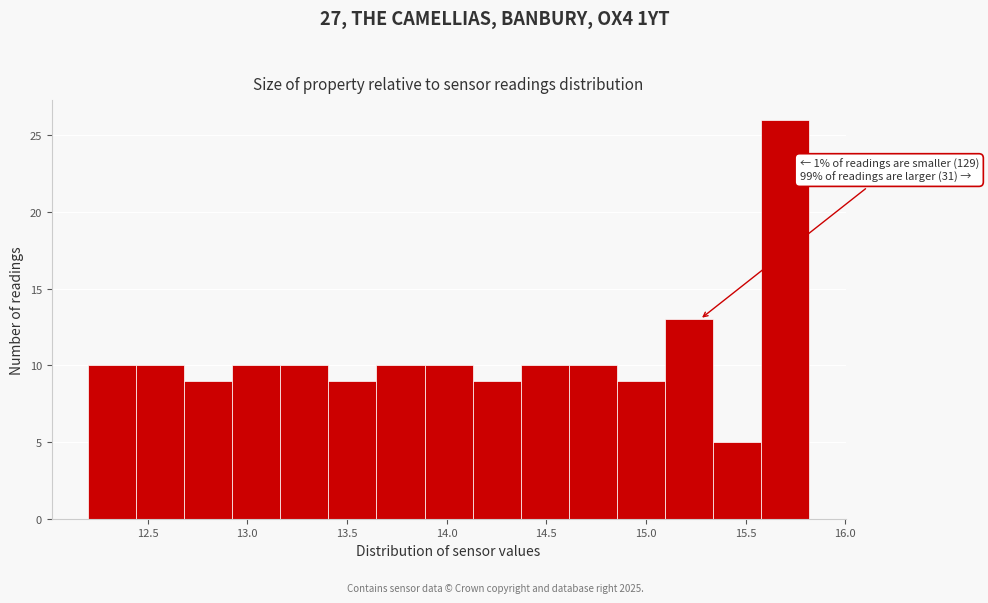

Over which range of the x-axis is the bar tallest?

15.60 to 15.80